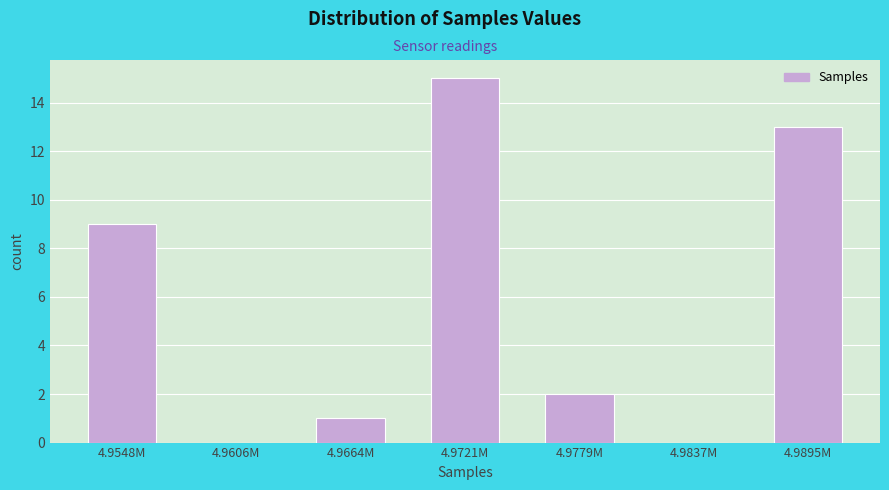

Reading right to left, extract all data points from this chart.

4.9895M=13	4.9837M=0	4.9779M=2	4.9721M=15	4.9664M=1	4.9606M=0	4.9548M=9